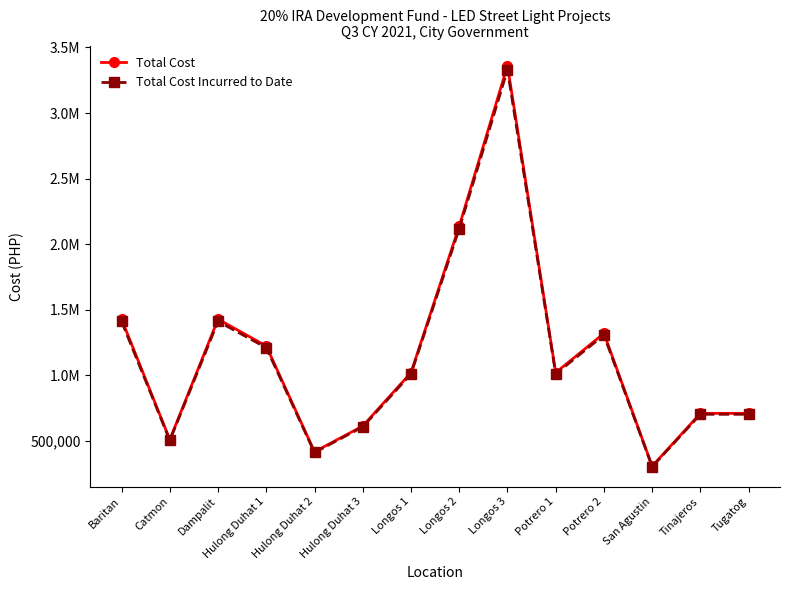

Is this an area chart (filled region under the line)?

No